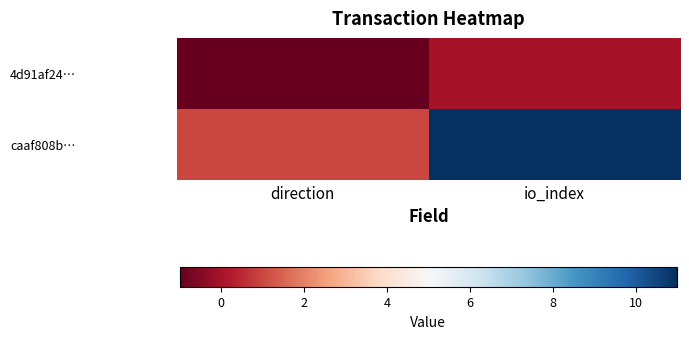

List the series in order of their overall mean, lowest first.

4d91af24…, caaf808b…